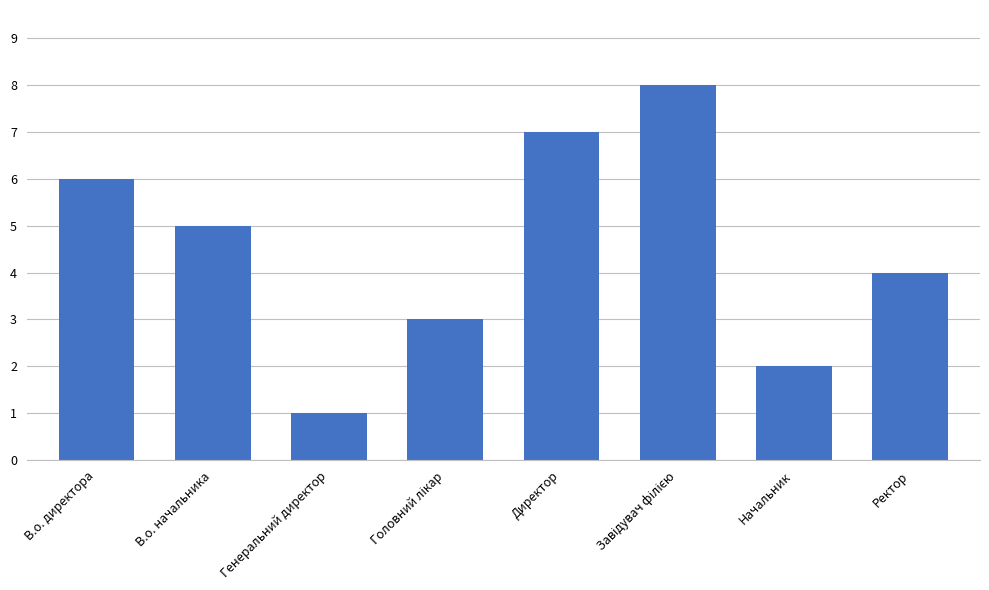

At which label is the value closest to 4?

Ректор